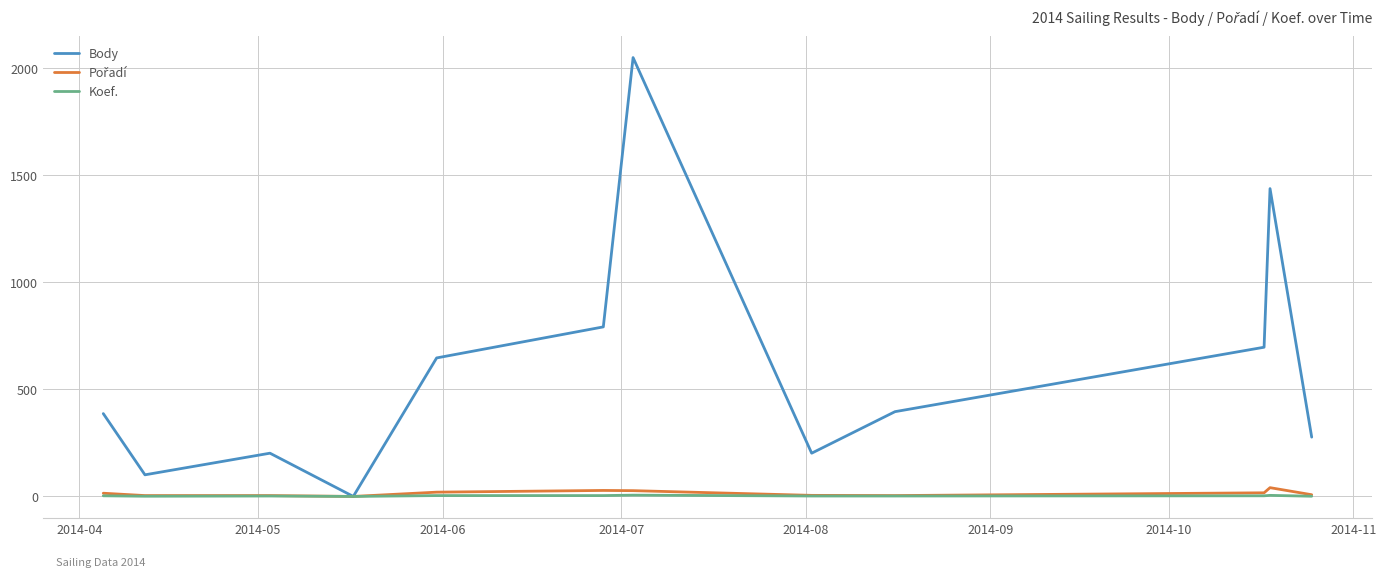

Which series has the largest total across all categories?

Body